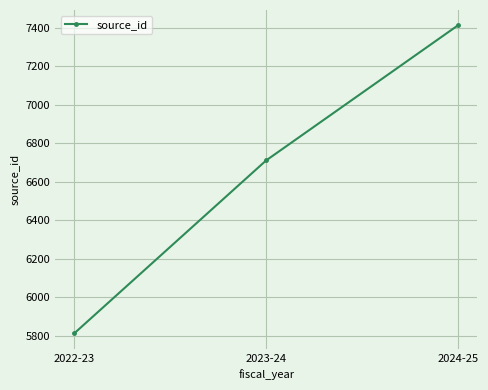

The value at 2023-24 is 6711. True or false?

True